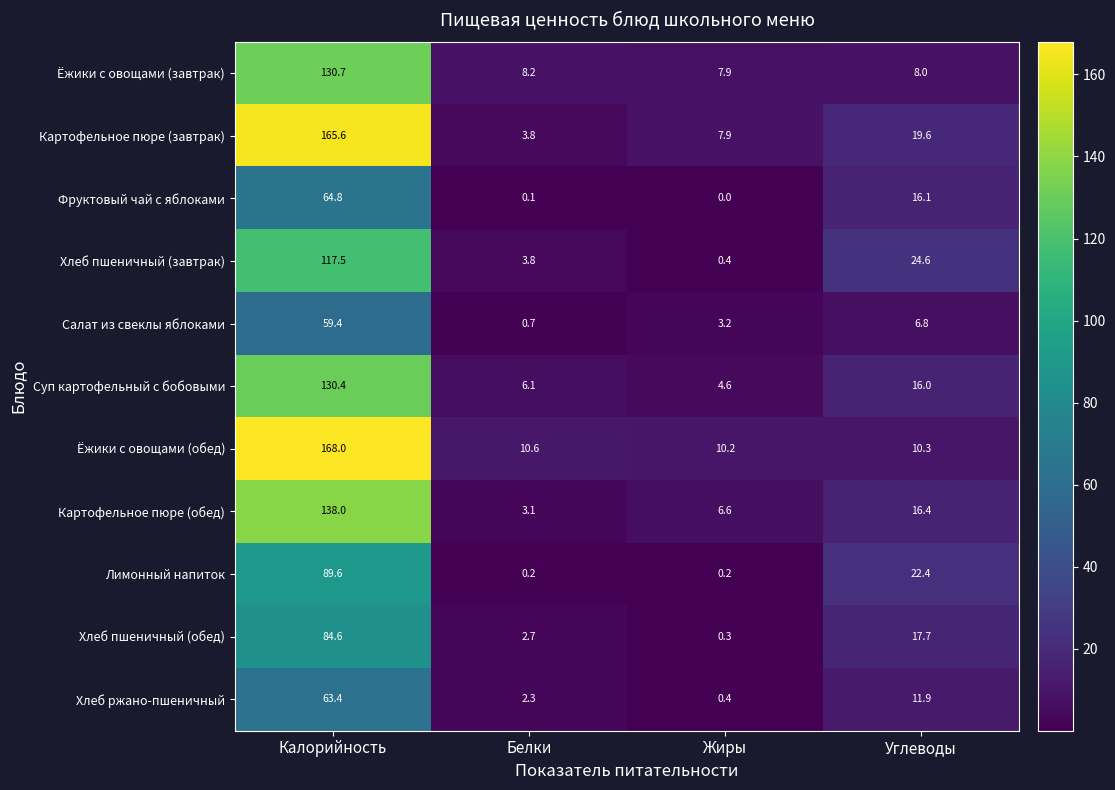

Which series has the largest total across all categories?

Ёжики с овощами (обед)